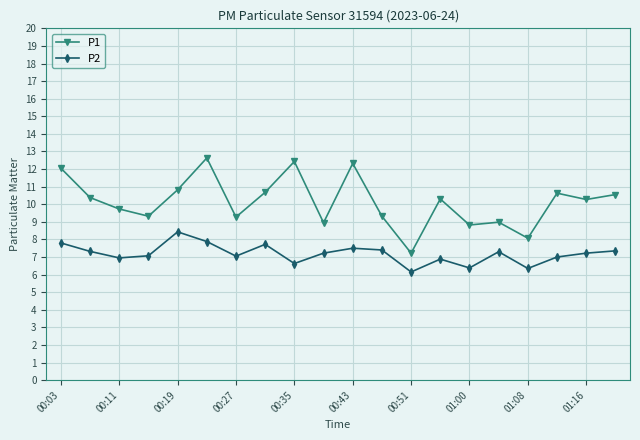

List the series in order of their overall mean, highest first.

P1, P2